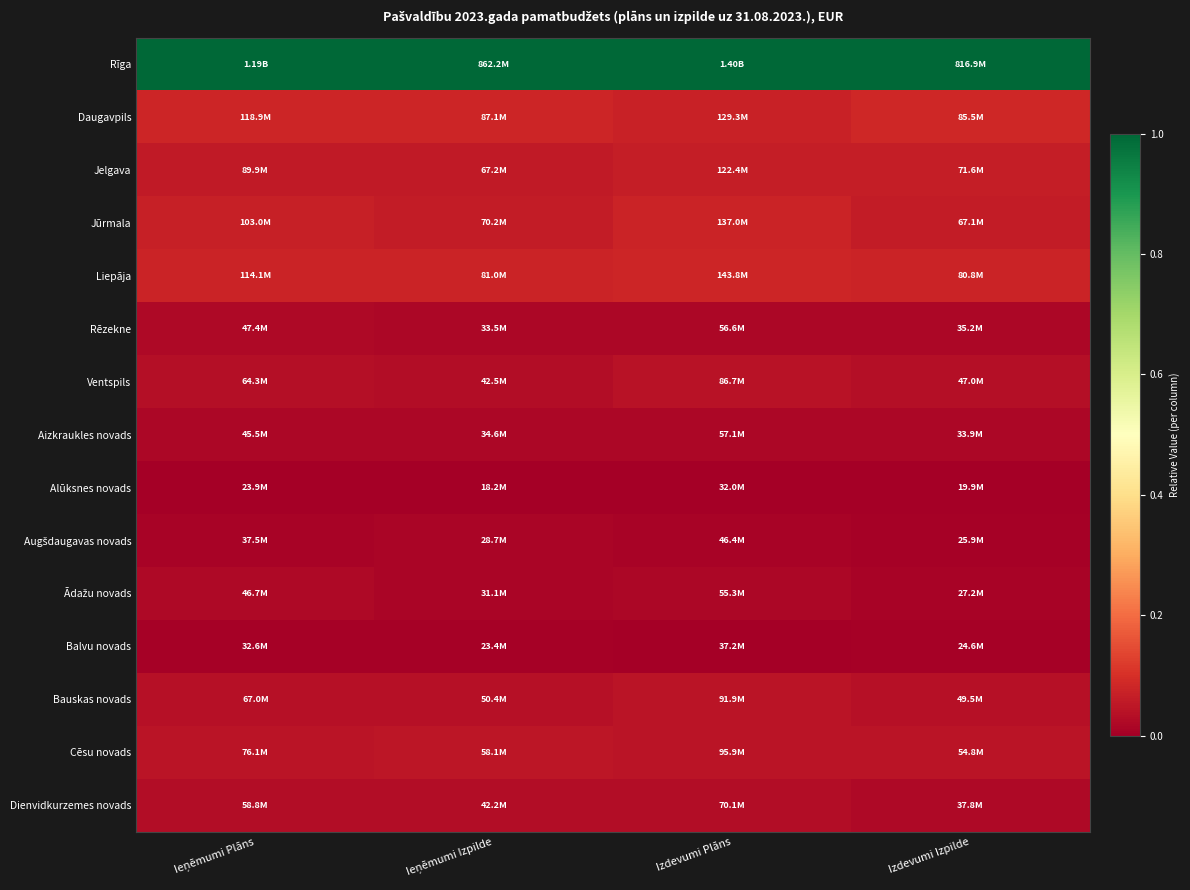

At which category is the sum across all series the highest?

Izdevumi Plāns